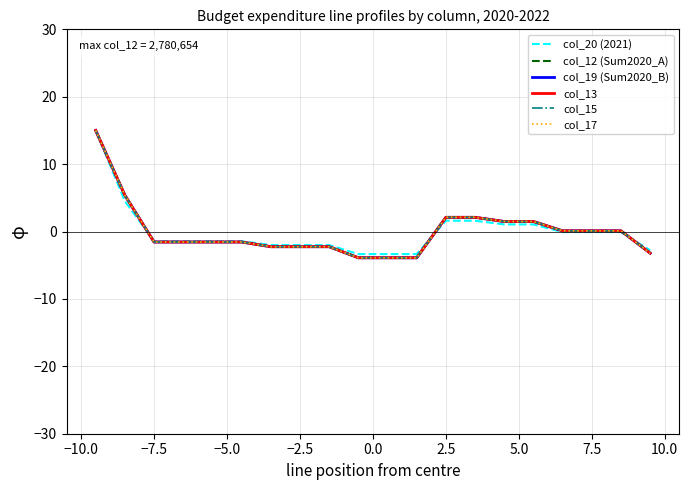

Does the chart display data point markers on the line(s)?

No